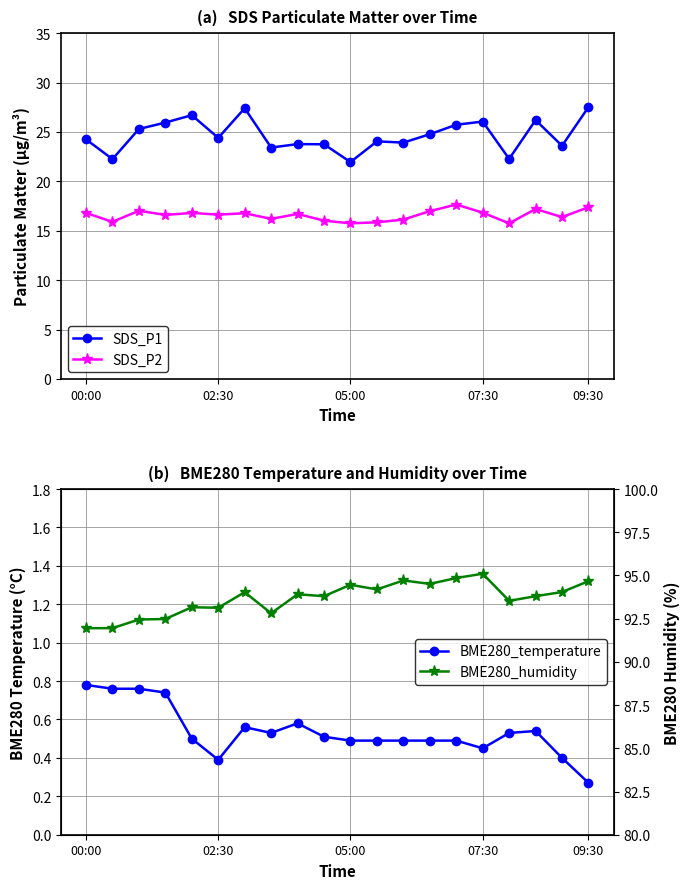

How many distinct data groups are displayed?

4